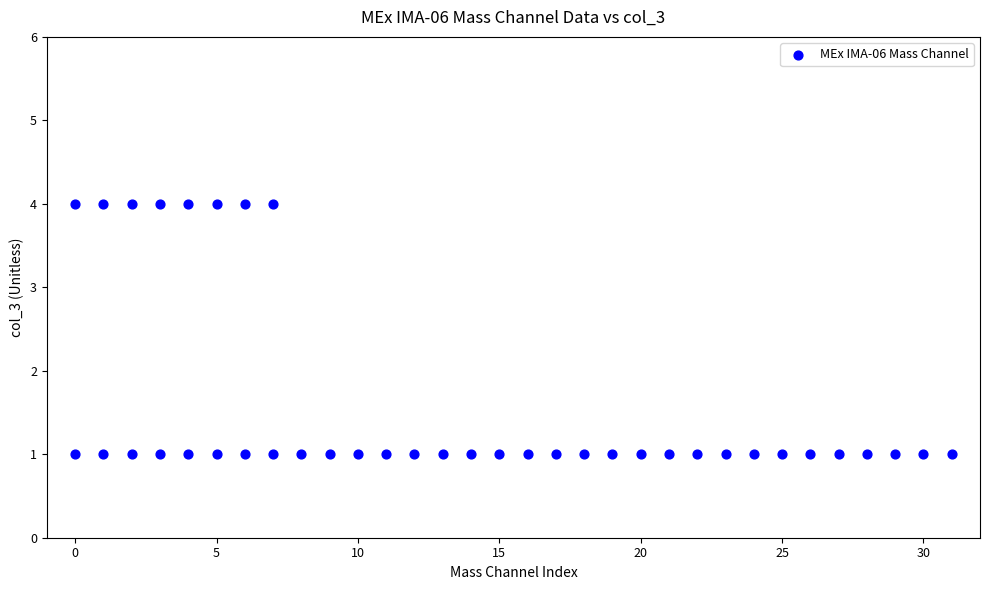

What is the range of X values (max minus min)?

31